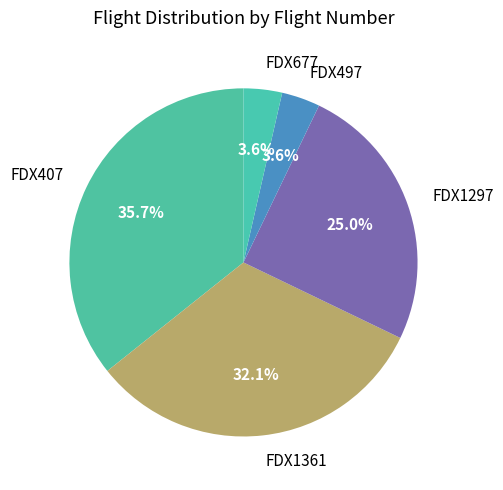

To the nearest percent, what portion does FDX677 represent?

4%